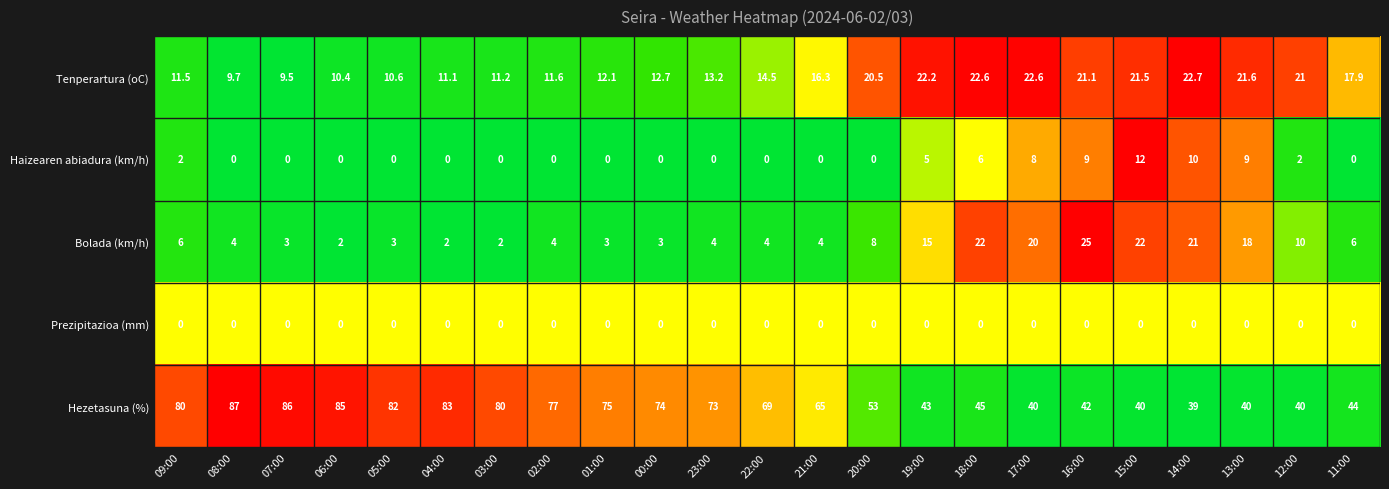

Which series has the widest spread of values?

Hezetasuna (%)